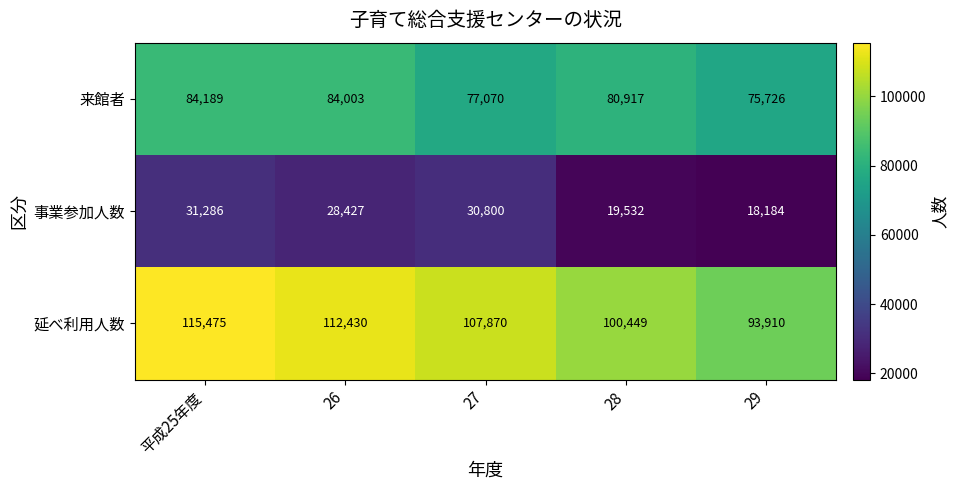

Which series has the widest spread of values?

延べ利用人数